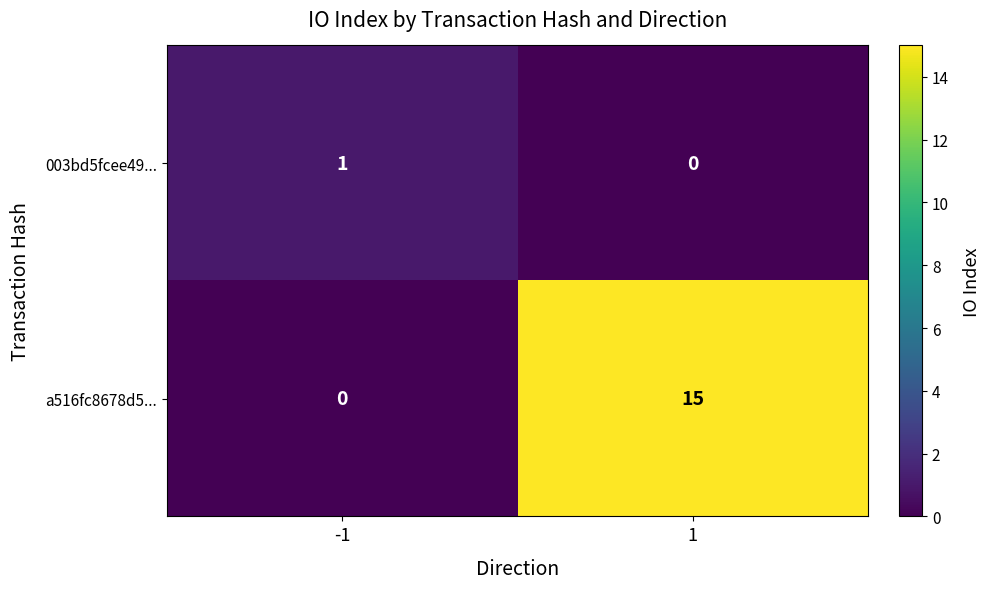

Rank the series by their average value, from lowest to highest.

003bd5fcee49..., a516fc8678d5...